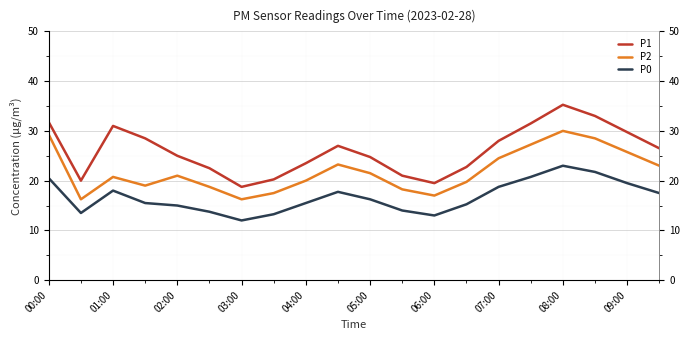

At how many categories does at least one series exceed 28?

7